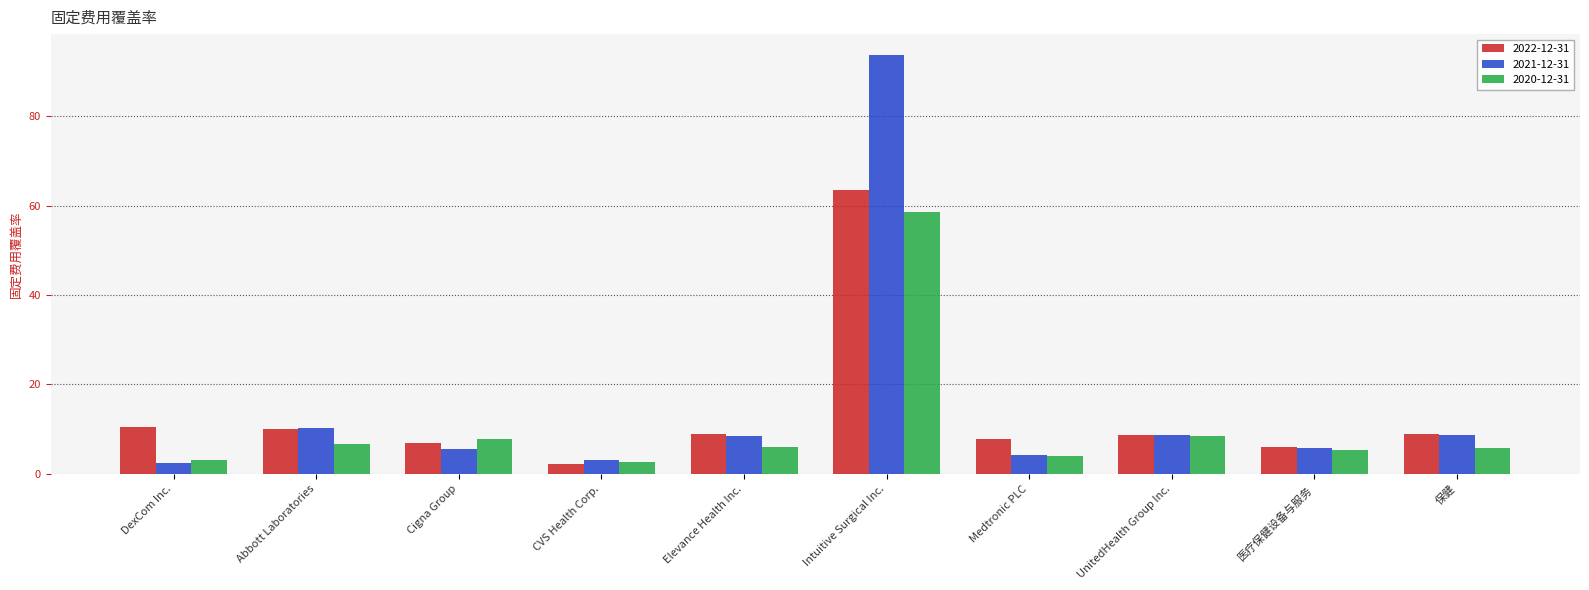

What position from the right is Intuitive Surgical Inc.?

5